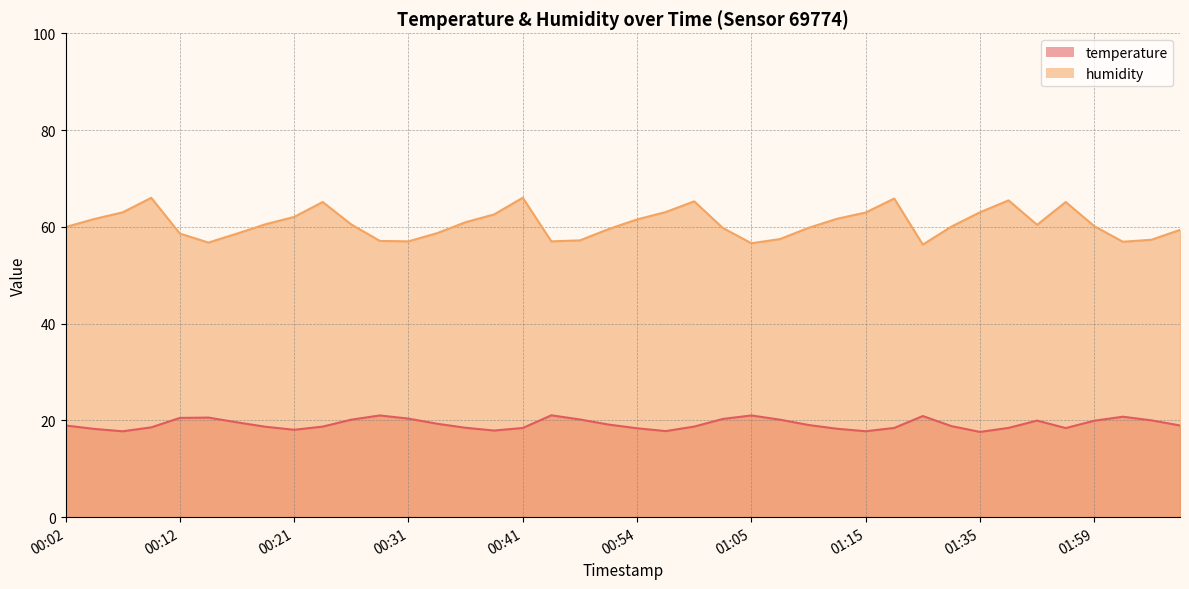

Reading right to left, transcribe all the data shown in this chart.

temperature: 02:07=18.9	02:04=20.0	02:02=20.8	01:59=19.9	01:57=18.4	01:39=20.0	01:37=18.4	01:35=17.6	01:29=18.8	01:24=20.9	01:18=18.4	01:15=17.8	01:13=18.3	01:10=19.1	01:07=20.1	01:05=21.0	01:02=20.3	01:00=18.7	00:57=17.8	00:54=18.4	00:52=19.1	00:49=20.2	00:47=21.1	00:41=18.4	00:39=17.9	00:36=18.5	00:34=19.3	00:31=20.4	00:29=21.0	00:27=20.1	00:24=18.7	00:21=18.1	00:19=18.7	00:16=19.6	00:14=20.6	00:12=20.5	00:09=18.6	00:06=17.8	00:04=18.2	00:02=18.9
humidity: 02:07=59.4	02:04=57.3	02:02=56.9	01:59=60.1	01:57=65.1	01:39=60.4	01:37=65.5	01:35=63.0	01:29=60.0	01:24=56.3	01:18=65.8	01:15=63.0	01:13=61.7	01:10=59.8	01:07=57.5	01:05=56.6	01:02=59.8	01:00=65.3	00:57=63.0	00:54=61.5	00:52=59.5	00:49=57.2	00:47=57.0	00:41=66.0	00:39=62.6	00:36=61.0	00:34=58.7	00:31=57.0	00:29=57.1	00:27=60.5	00:24=65.1	00:21=62.0	00:19=60.5	00:16=58.6	00:14=56.8	00:12=58.6	00:09=66.0	00:06=63.0	00:04=61.6	00:02=60.0